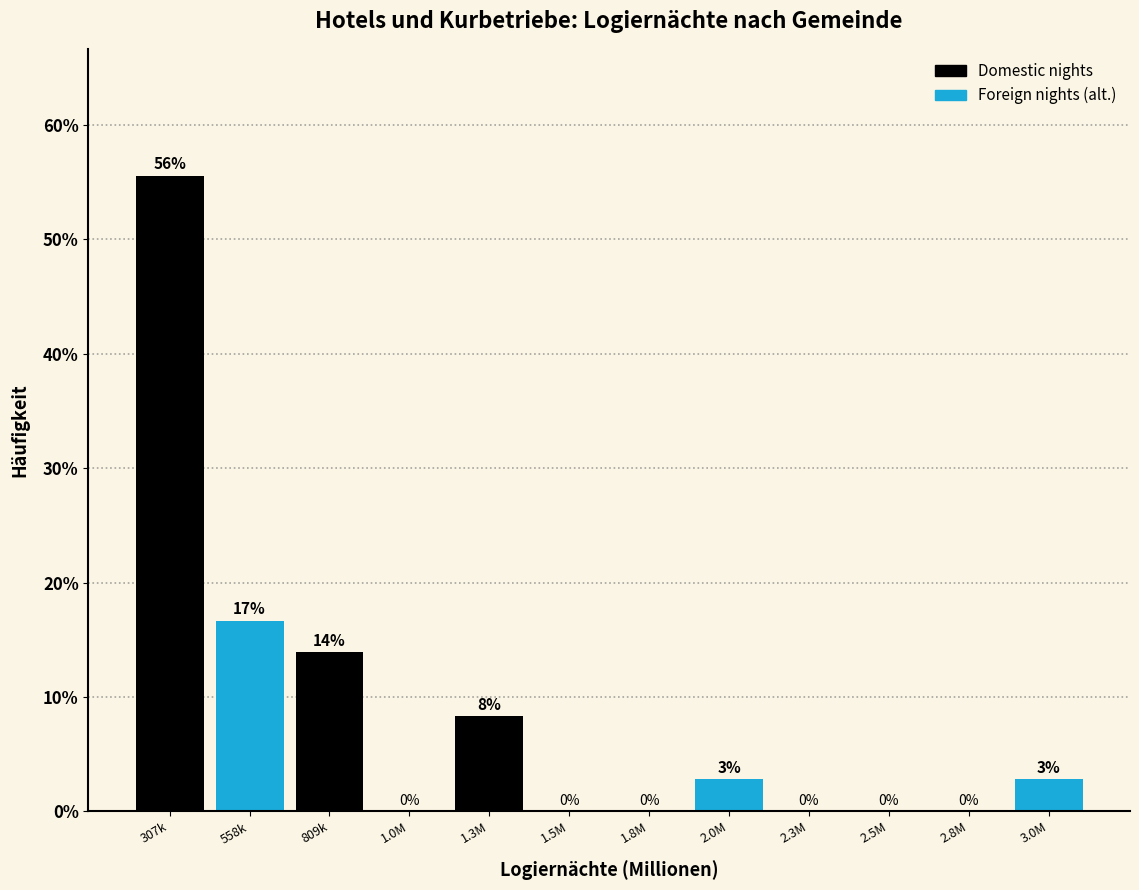

Which has a higher value, 2.3M or 809k?

809k